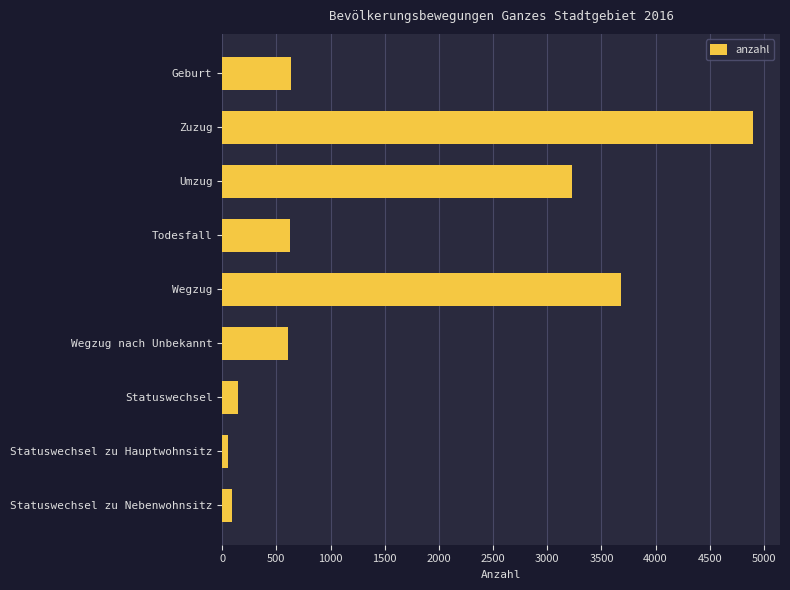

Where is the data nearest to the value 2476?

Umzug